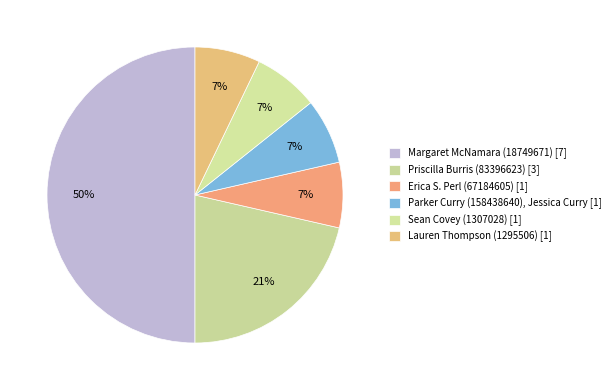

What portion of the pie excludes Margaret McNamara (18749671)?

50.0%